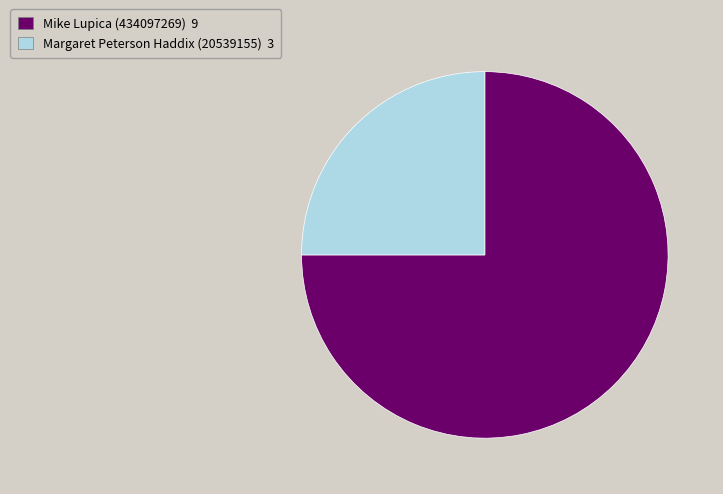

Which category accounts for the majority?

Mike Lupica (434097269)